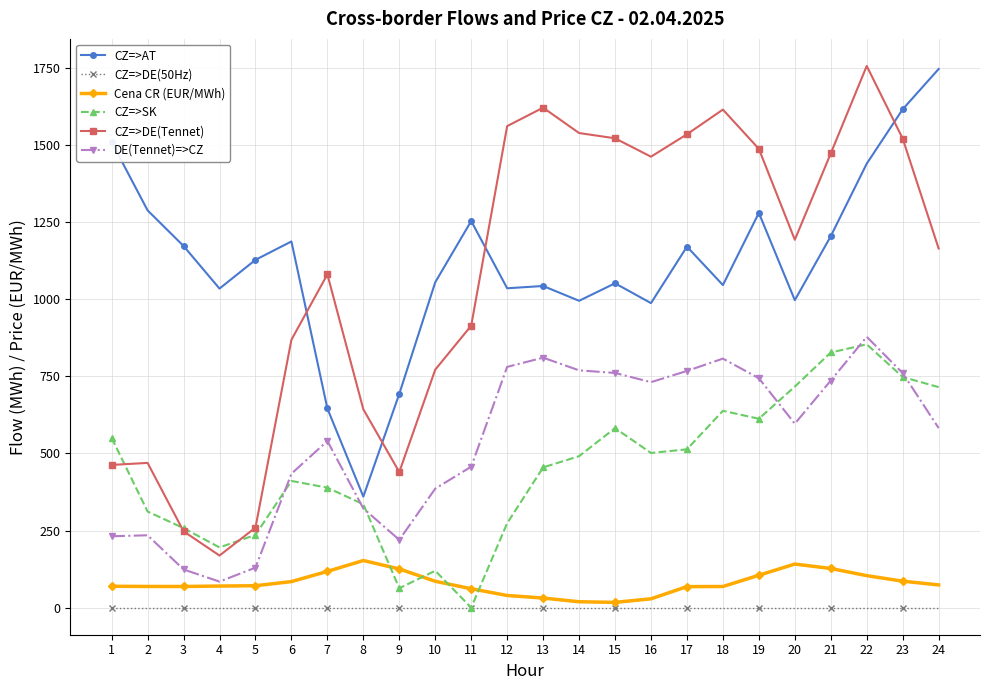

Is the value of DE(Tennet)=>CZ at 12 greater than the value of CZ=>DE(Tennet) at 12?

No